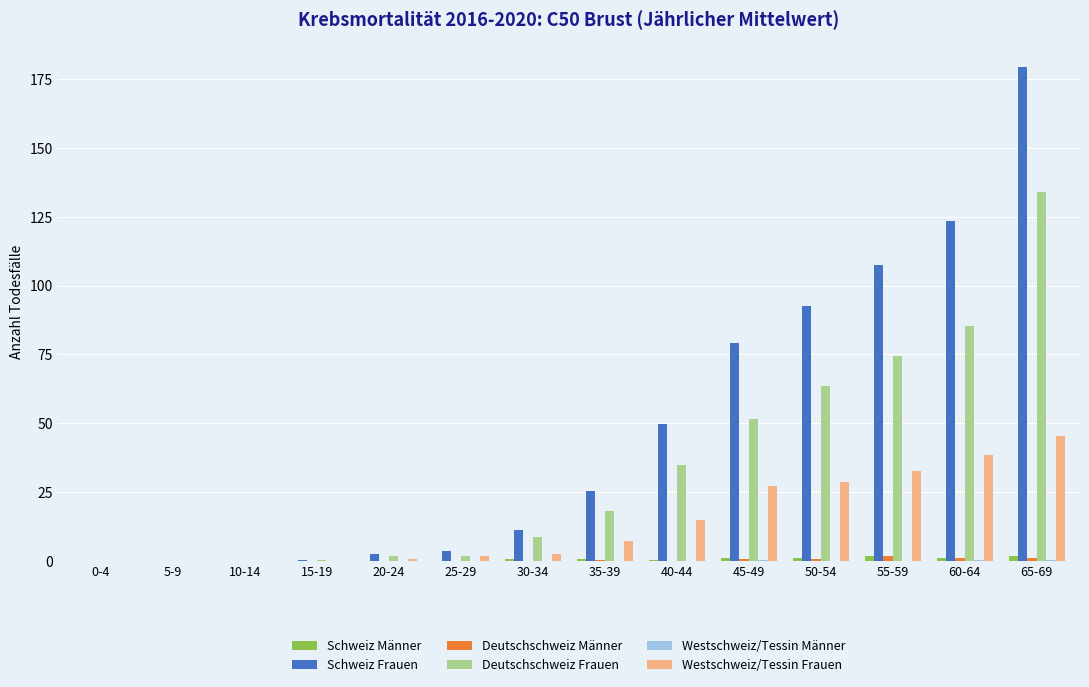

Which series has the largest total across all categories?

Schweiz Frauen